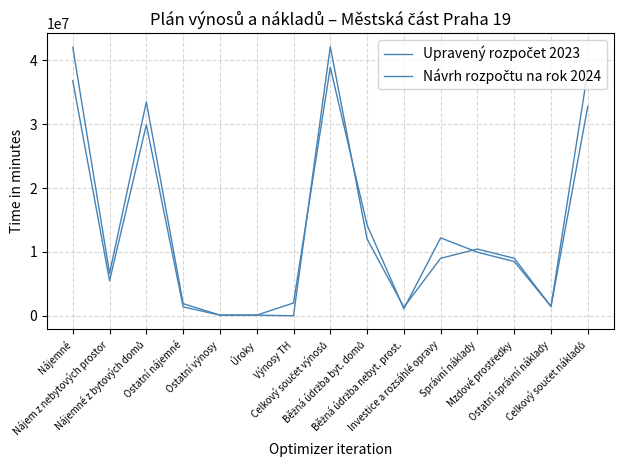

What is the label of the 5th point from the right?

Investice a rozsáhlé opravy